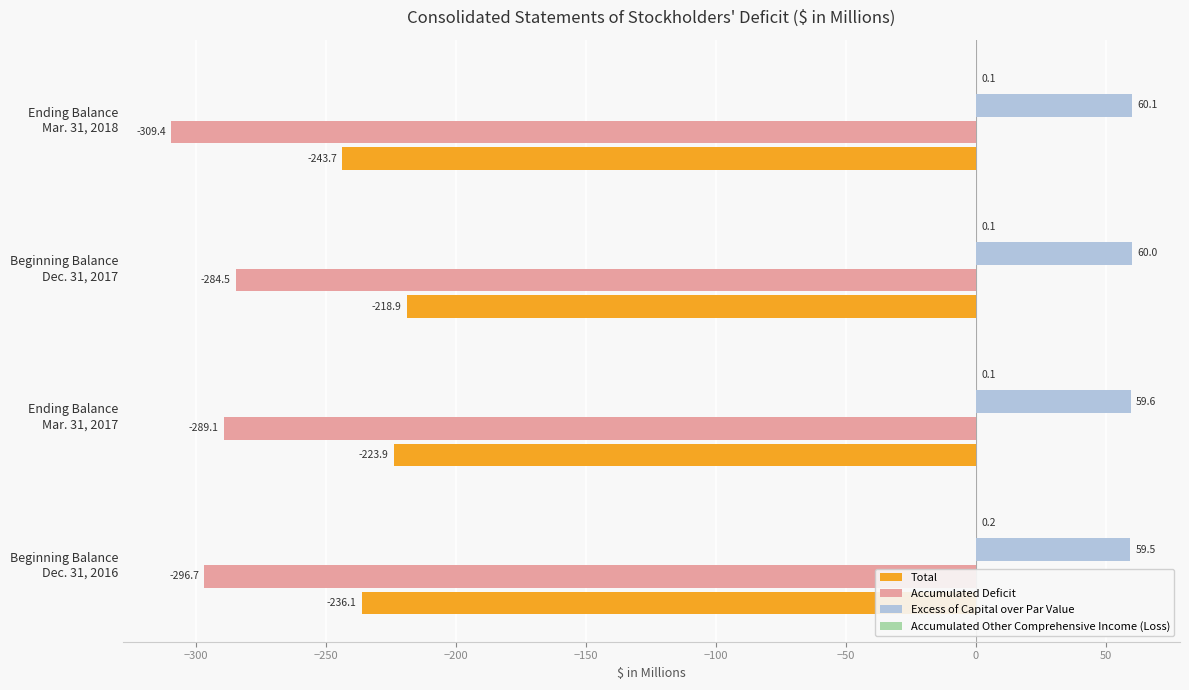

Which series has the widest spread of values?

Accumulated Deficit